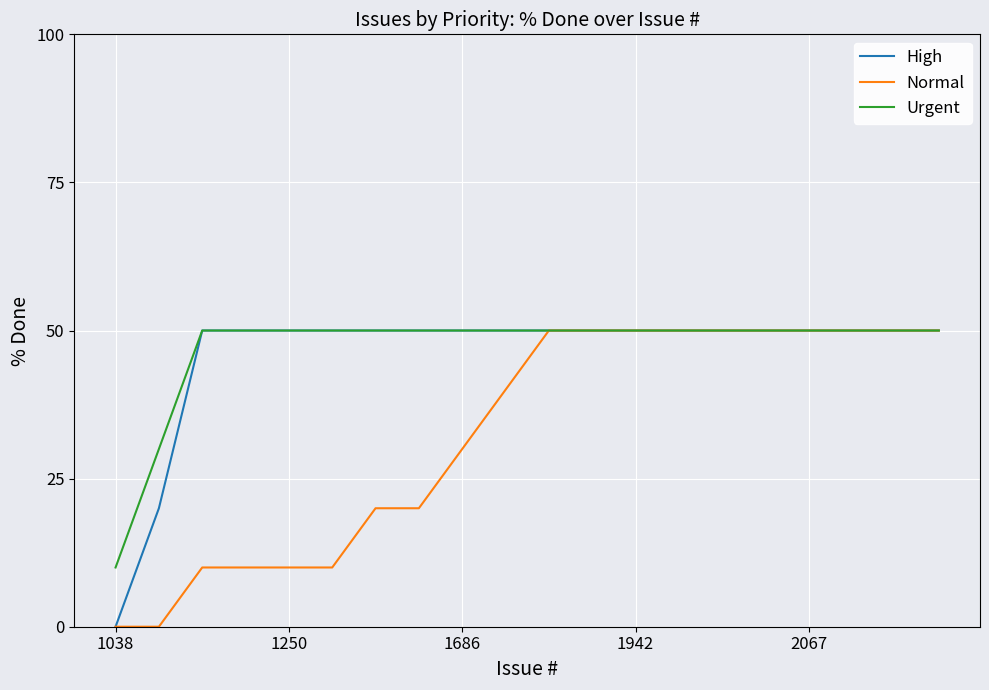

What is the maximum value shown in the chart?

50